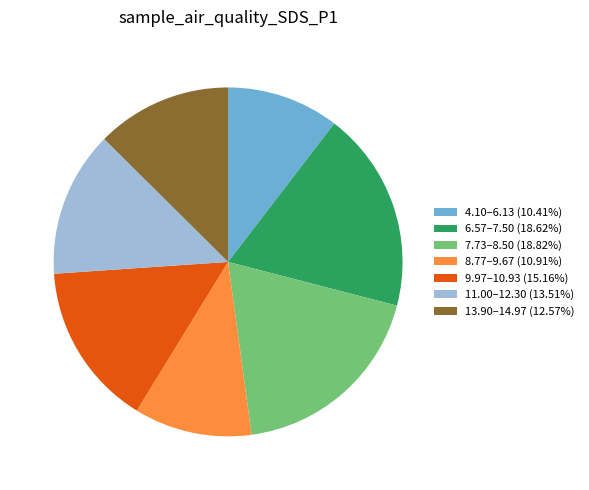

Approximately how many times larger is the value at 11.00–12.30 (13.51%) compared to 13.90–14.97 (12.57%)?

1.1